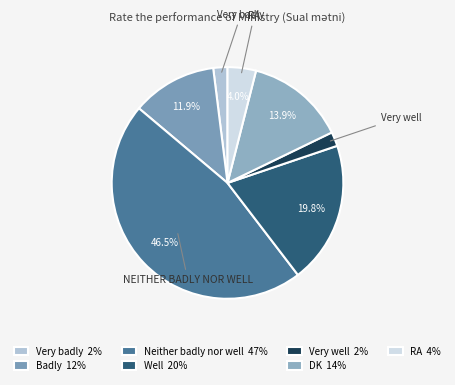

Which slice is the largest?

Neither badly nor well